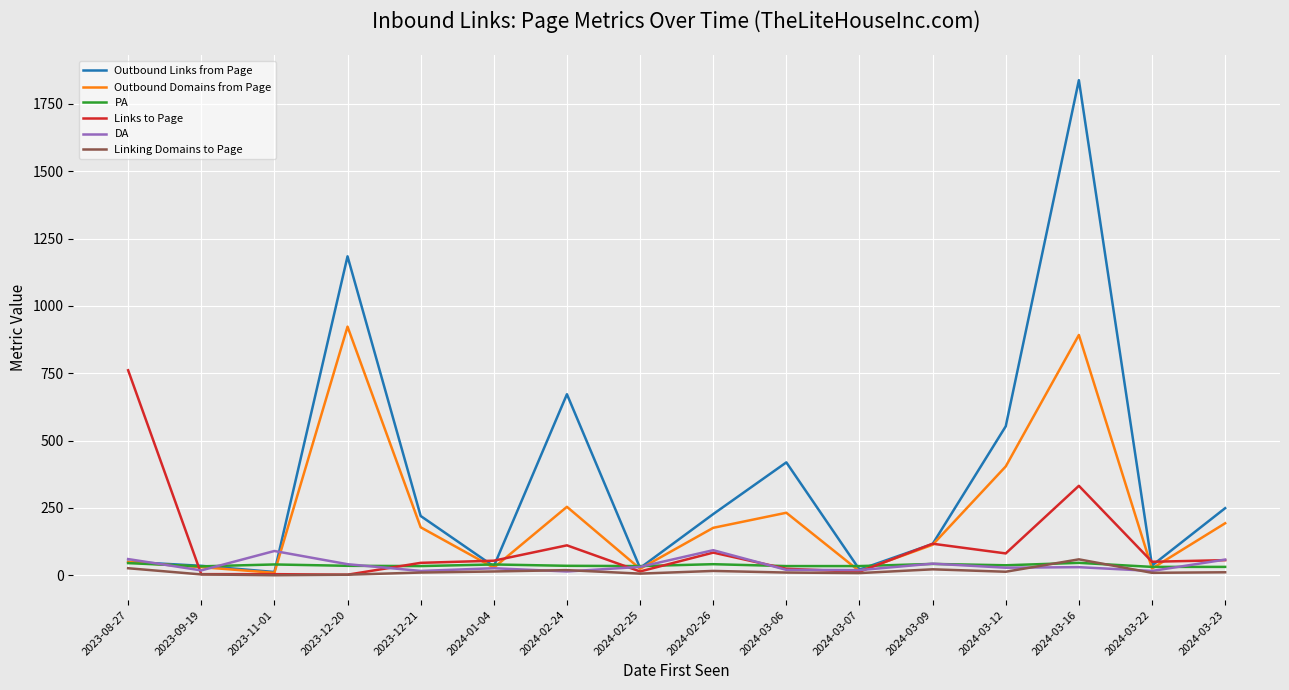

What is the maximum value shown in the chart?

1838